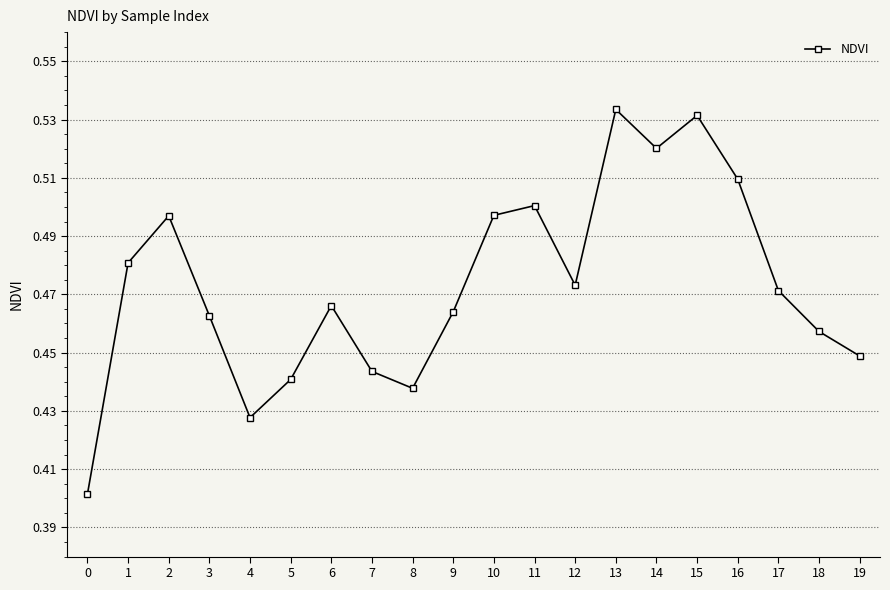

At which category does the data reach its first local peak?

2